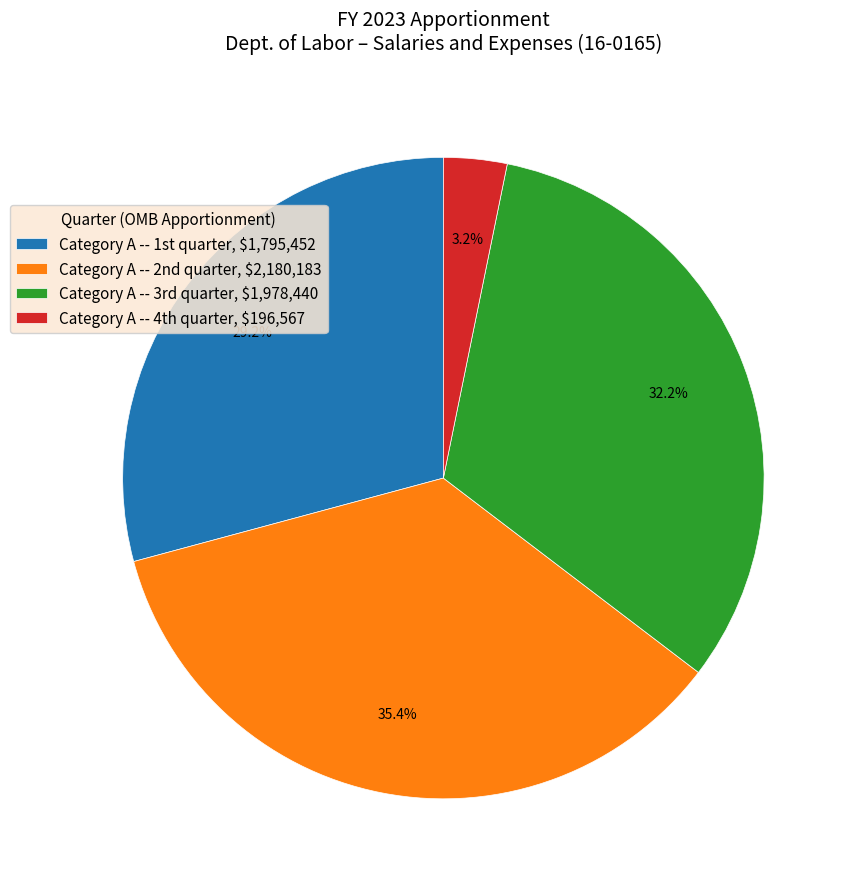

To the nearest percent, what is the average slice percentage?

25%